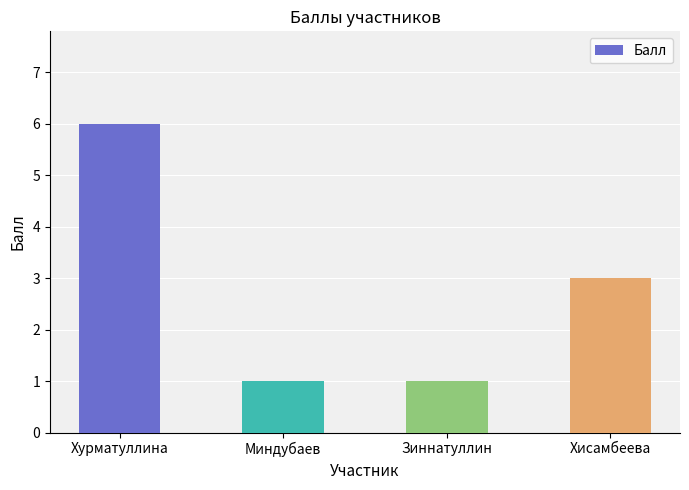

What is the ratio of the value at Зиннатуллин to the value at Миндубаев?

1.0